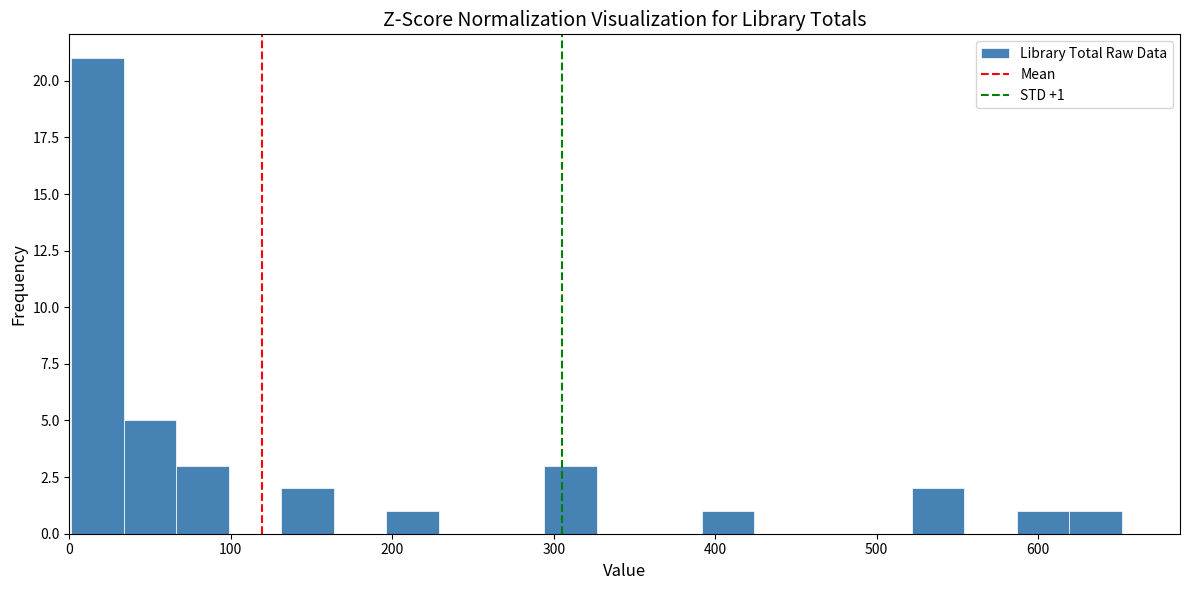

Around what value on the x-axis is the tallest bar? Give the approximate position of its centre, as read against the axis.

20